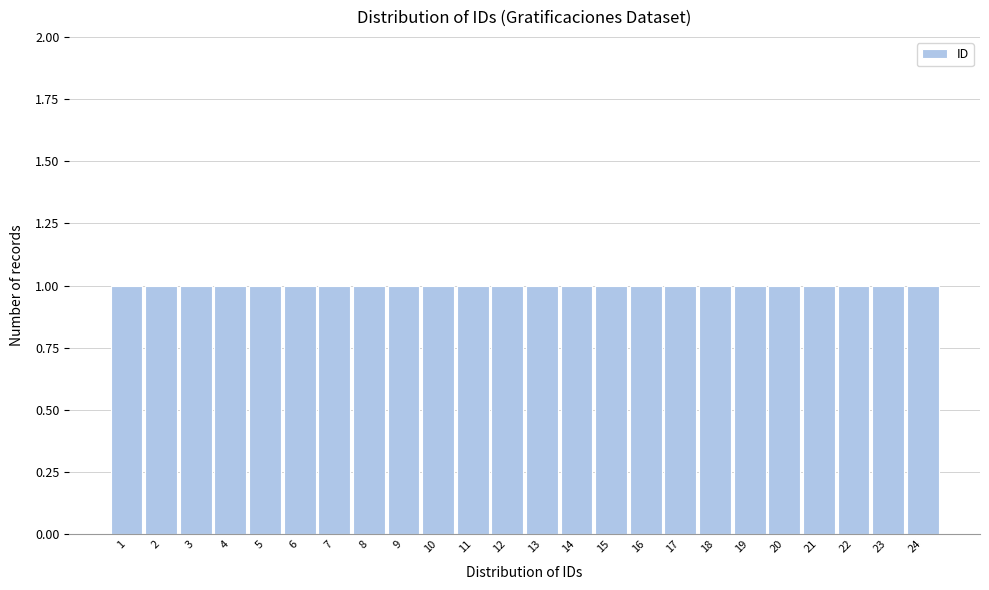

How tall is the bar that spans 18.5 to 19.5 on the x-axis? The values are not printed on the chart, so give them approximately, as read against the axis.

1